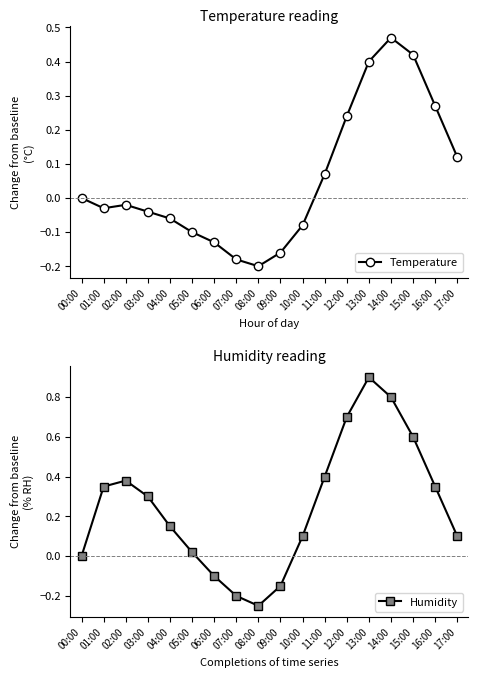

Where does the Humidity series first go above 0?

01:00